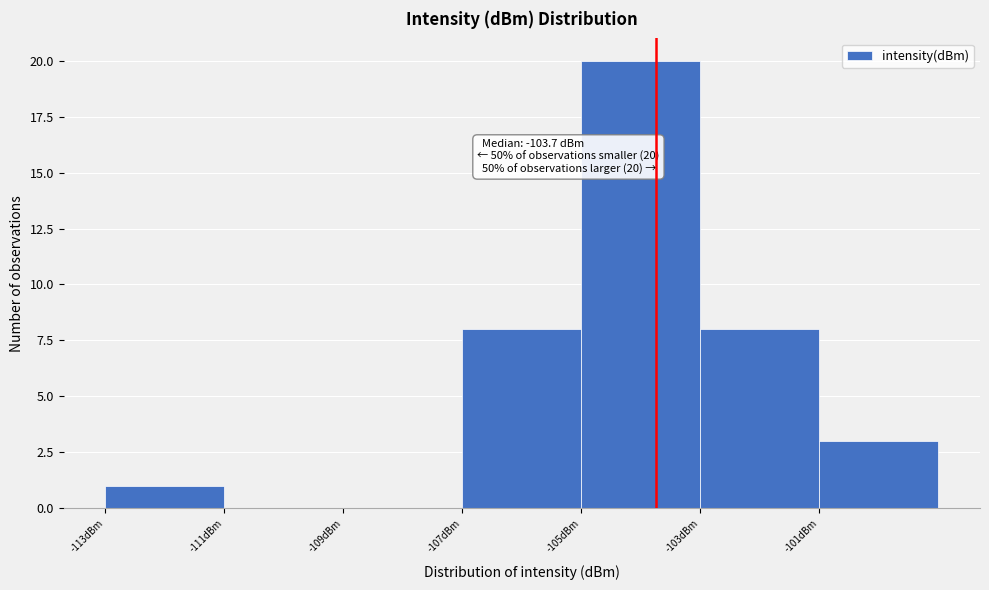

Which range on the x-axis has the tallest bar?

-105 to -103